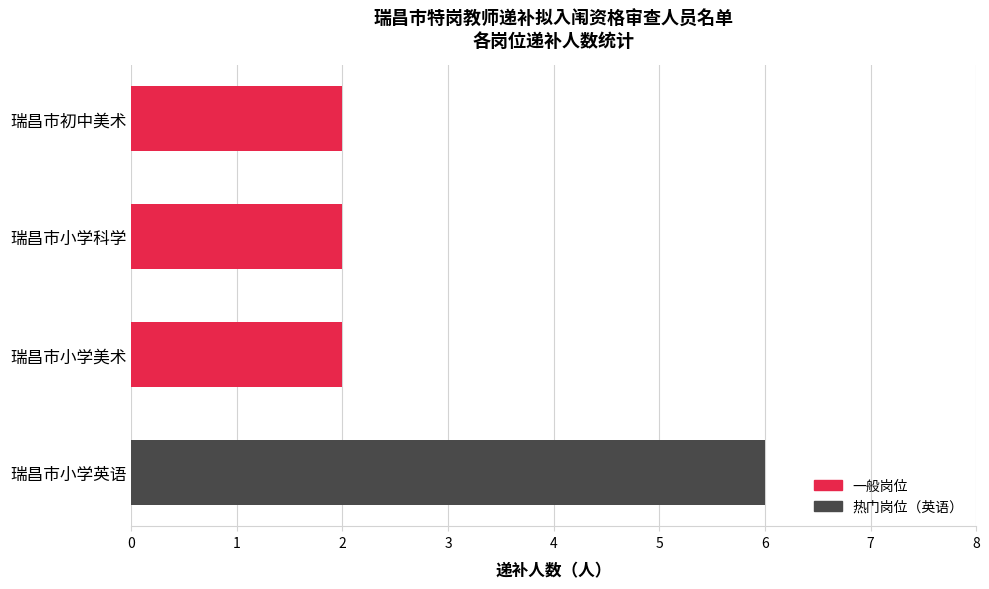

Between 瑞昌市小学美术 and 瑞昌市小学英语, which is larger?

瑞昌市小学英语